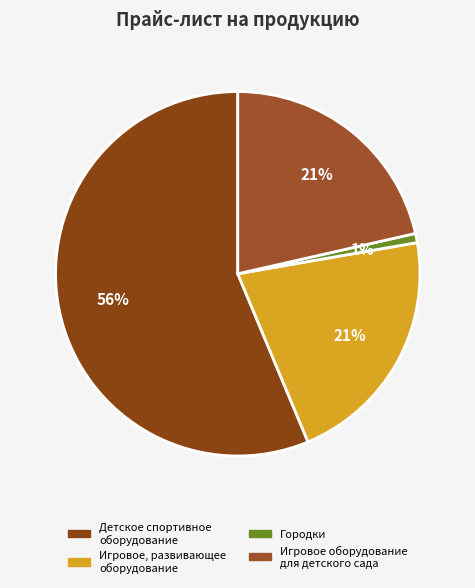

What is the ratio of the value at Игровое оборудование для детского сада to the value at Городки?

26.3